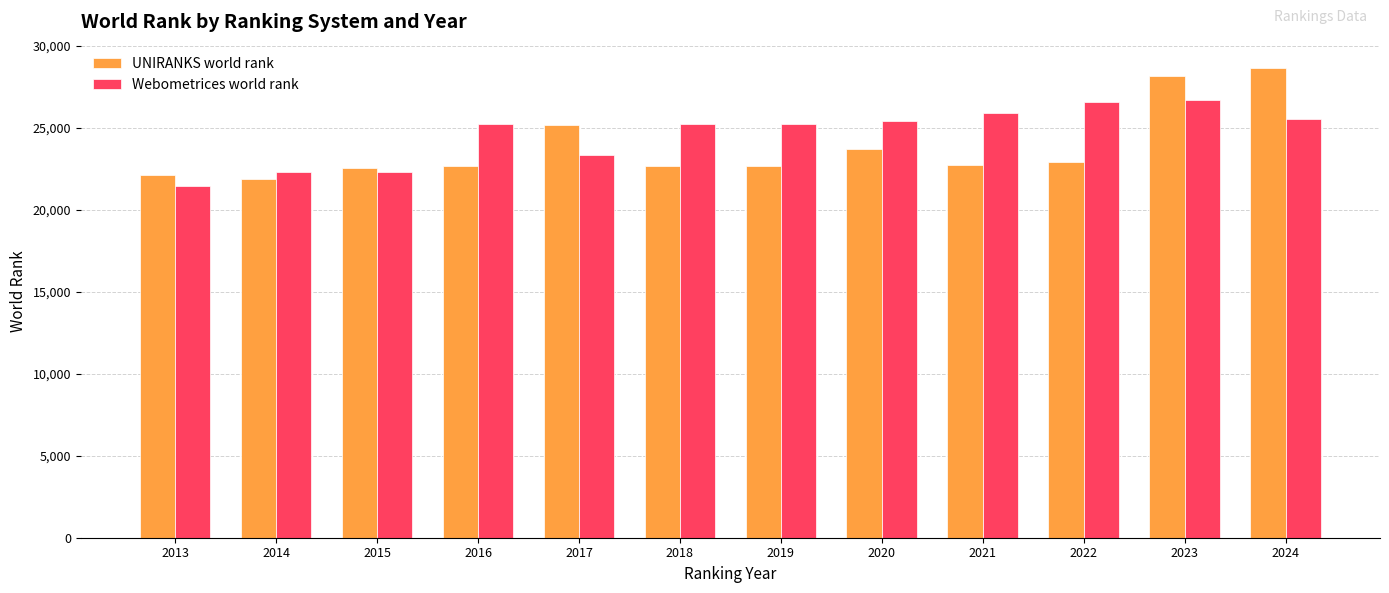

Is it true that UNIRANKS world rank equals 39316 at 2017?

False